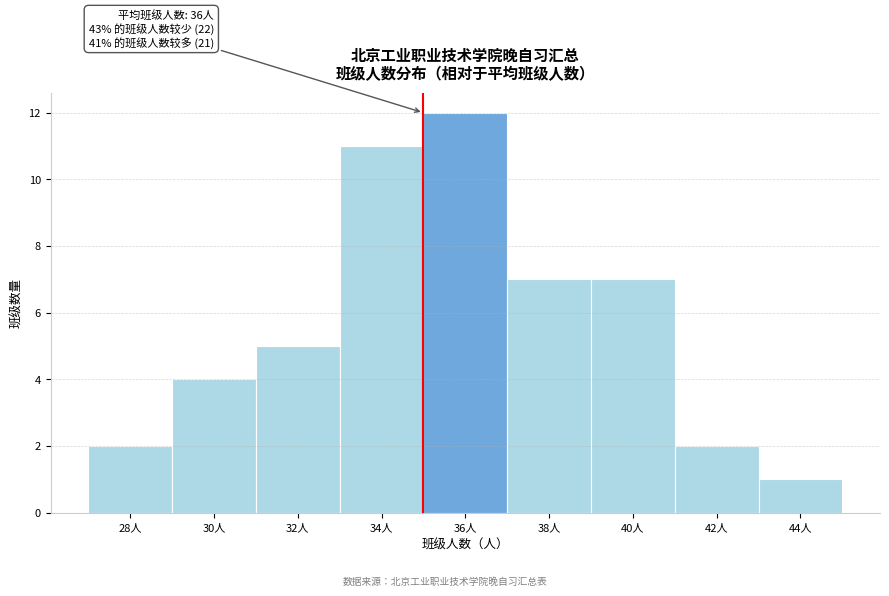

Reading right to left, extract all data points from this chart.

44人=1	42人=2	40人=7	38人=7	36人=12	34人=11	32人=5	30人=4	28人=2